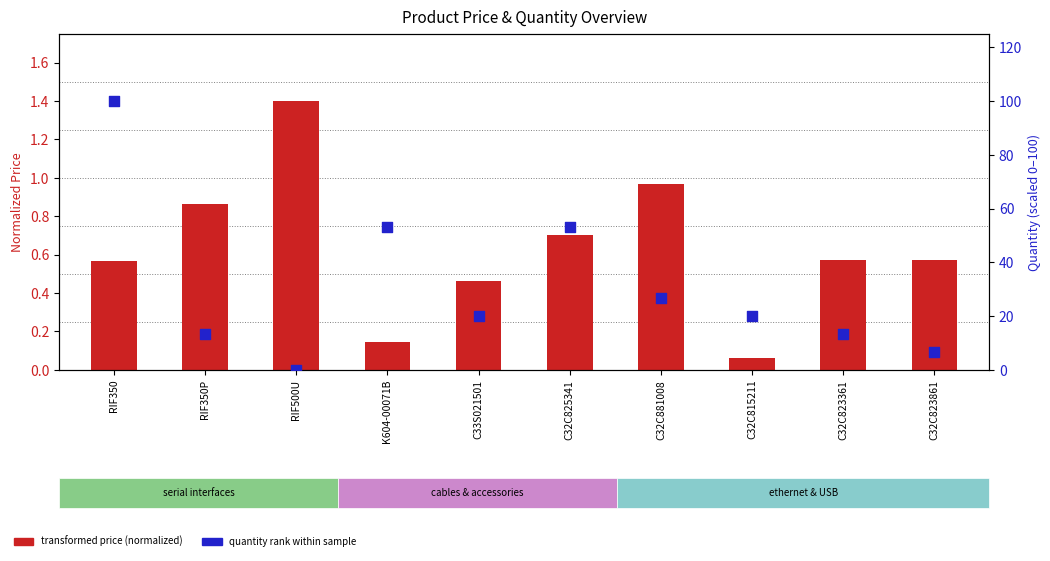

Which series contains the highest Y value?

quantity rank within sample